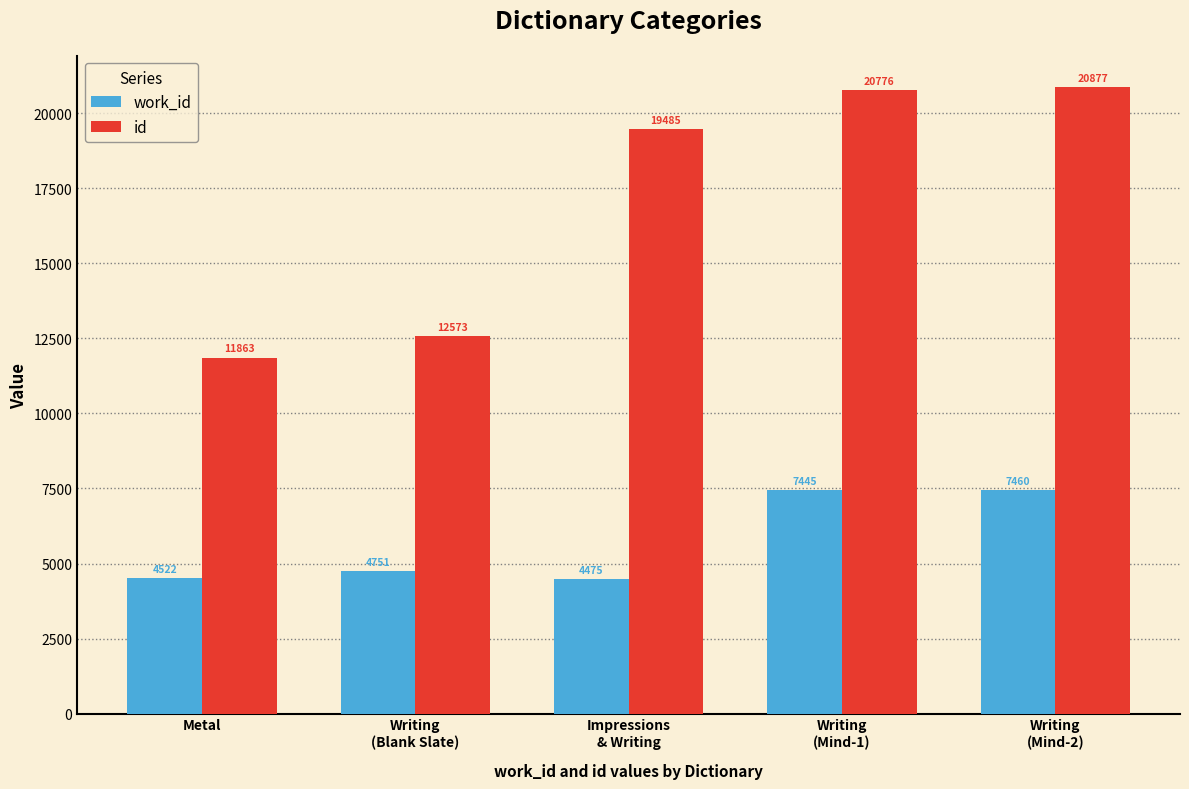

What is the average value of the id series?

17115